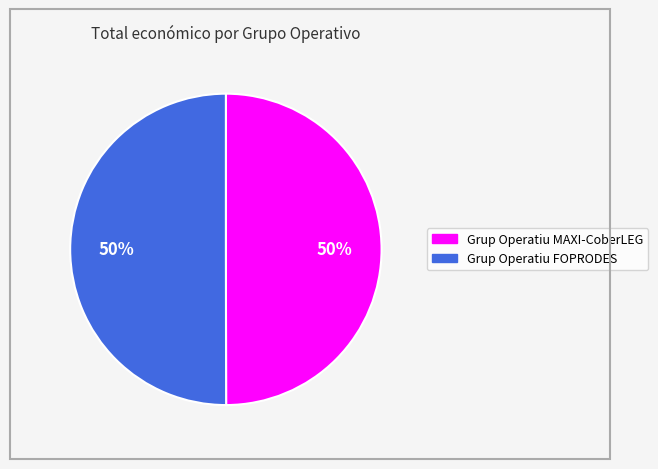

The Grup Operatiu FOPRODES slice represents 63% of the pie. True or false?

False